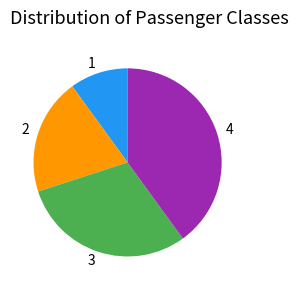

Rank the categories by value from lowest to highest.

1, 2, 3, 4